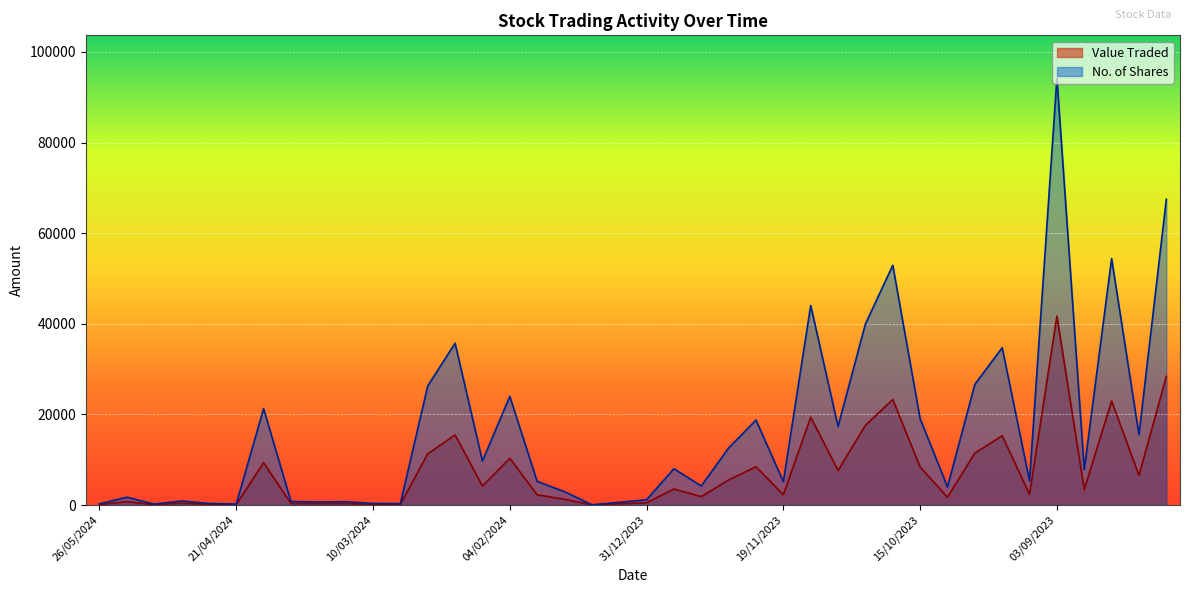

Which label corresponds to the largest value in the chart?

03/09/2023